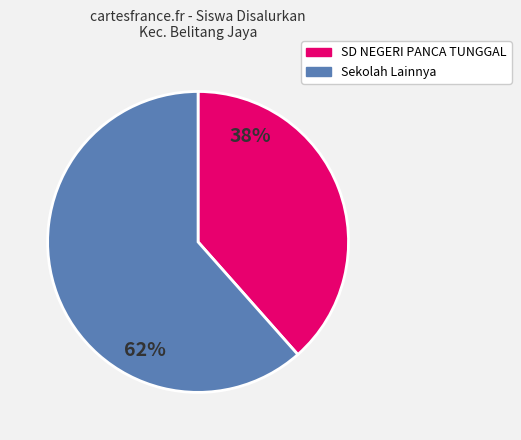

To the nearest percent, what is the average slice percentage?

50%